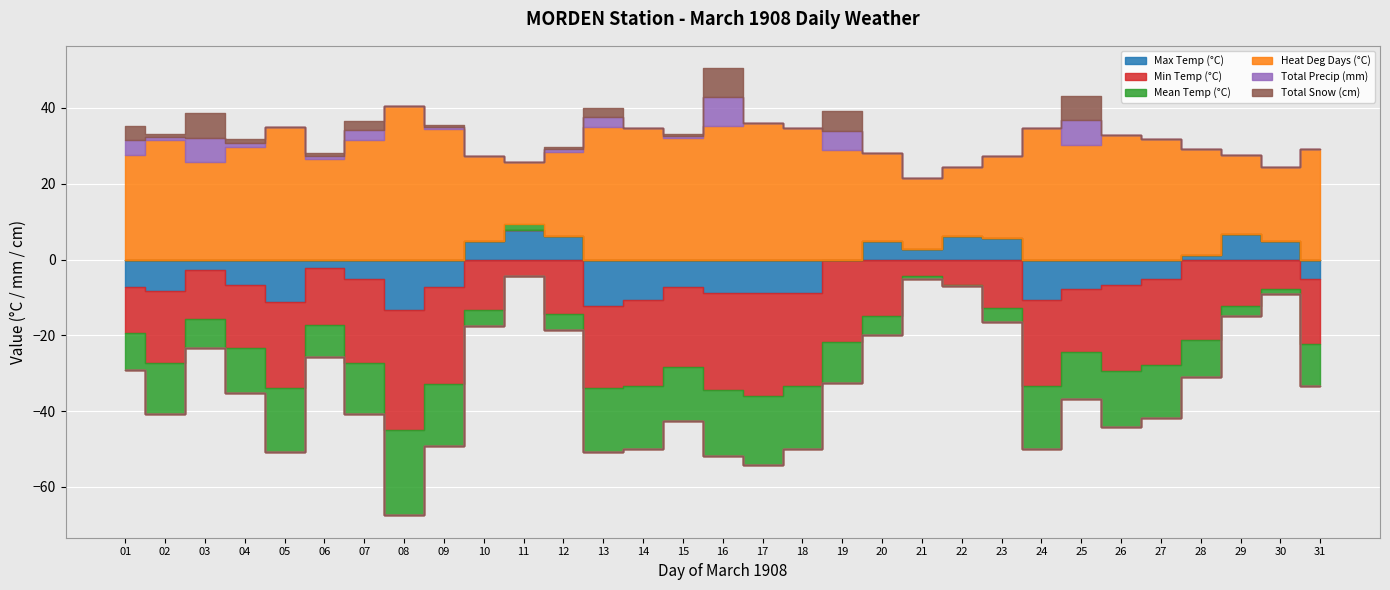

Which category has the lowest value across all series?

08